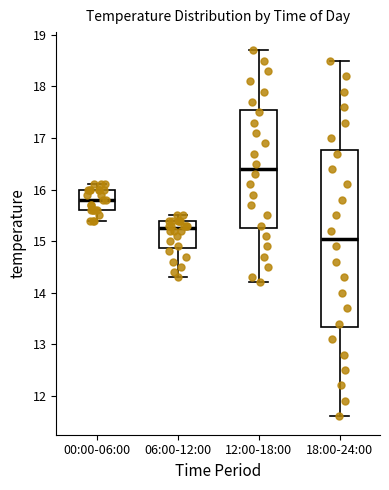

Which box has the highest median line?

12:00-18:00